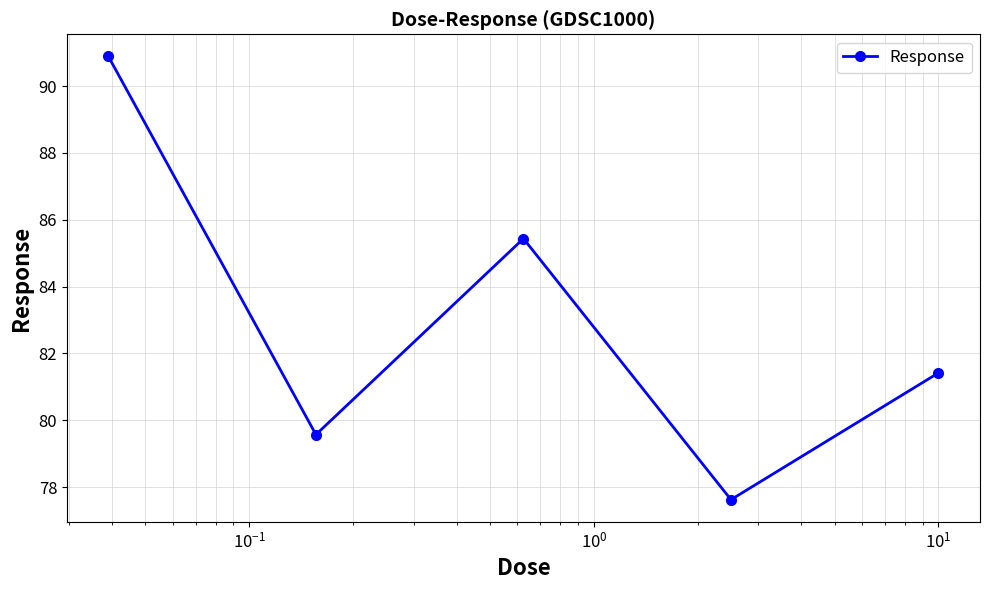

How many interior local peaks (higher than both neighbors) does the data have?

1